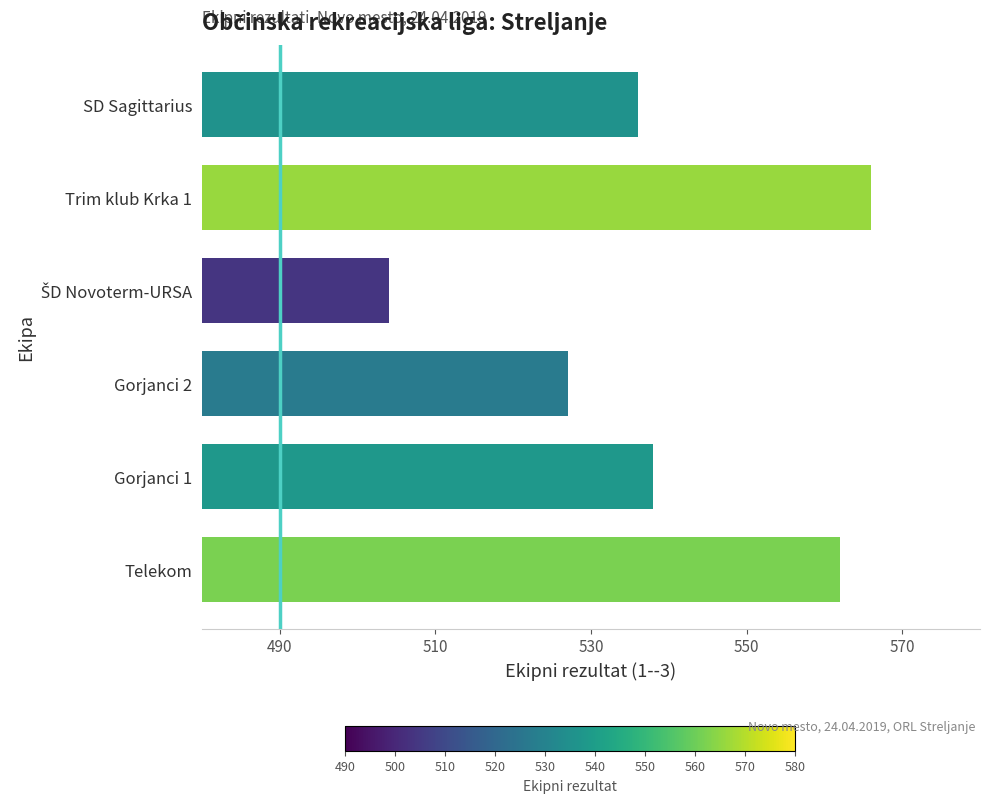

What is the maximum value shown in the chart?

566